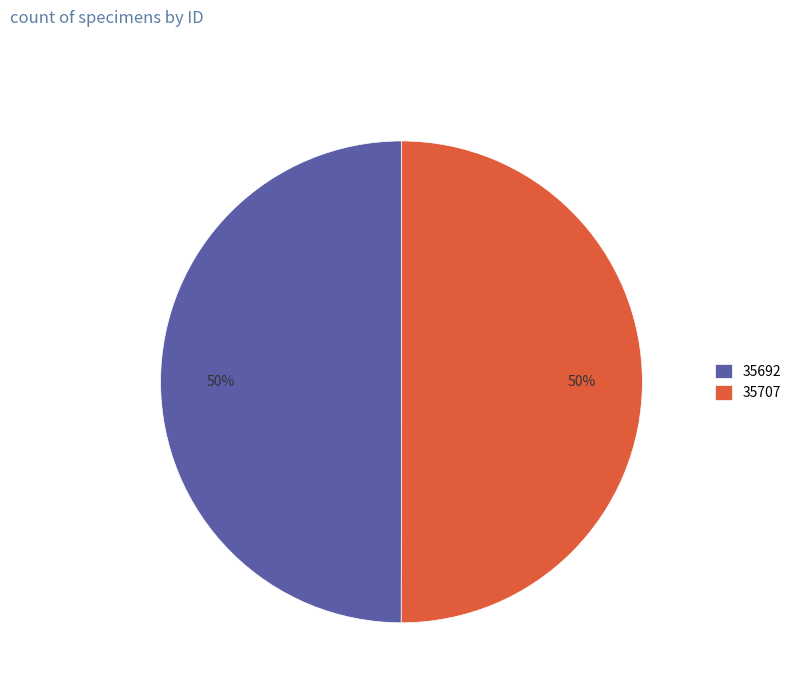

How many segments does this pie chart have?

2